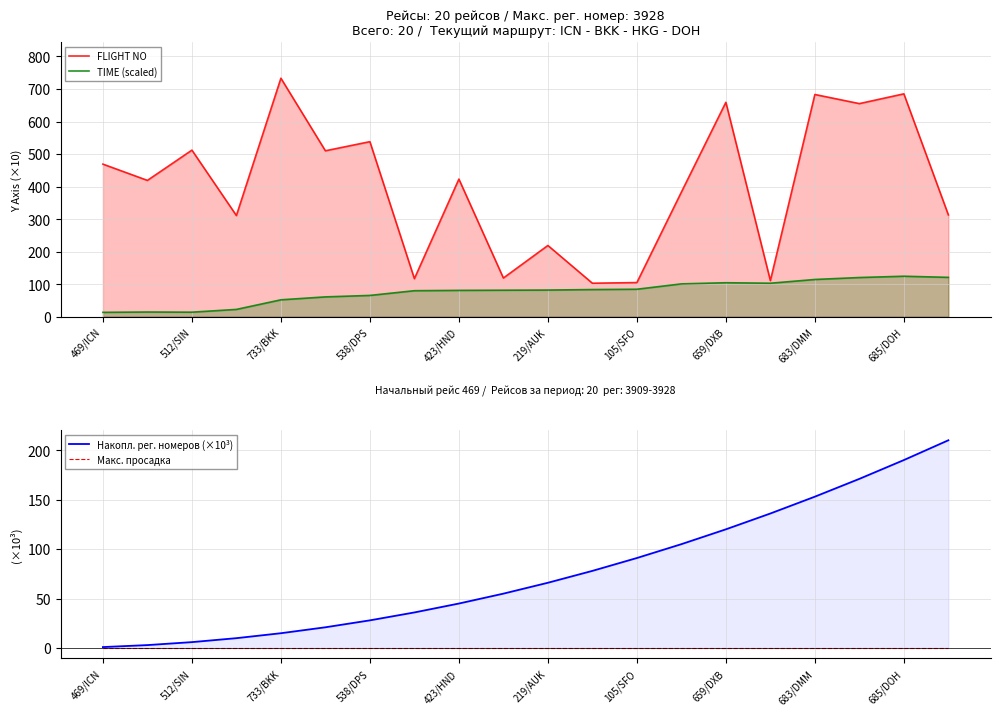

Is it true that TIME (scaled) equals 173.0 at 19?

False